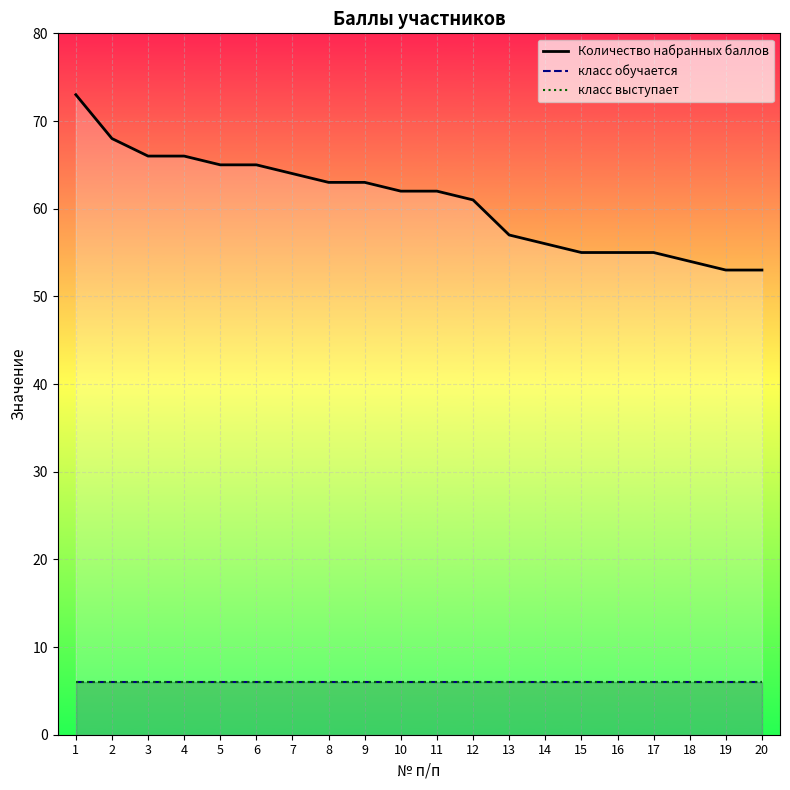

At 5, list the series in order from smallest to largest.

класс обучается, класс выступает, Количество набранных баллов